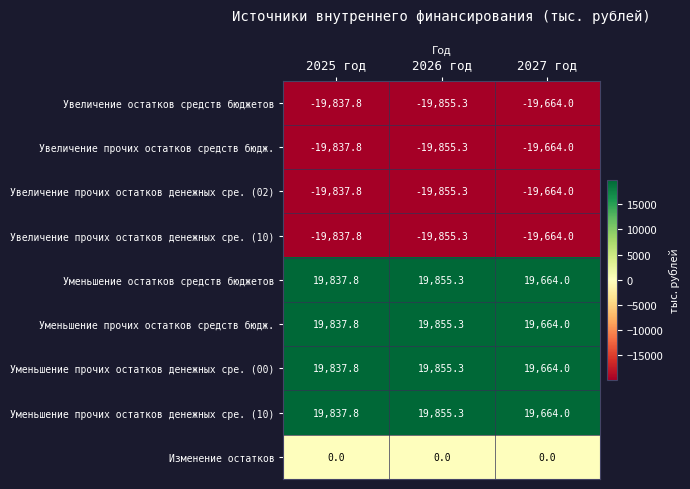

What is the greatest value displayed?

19855.3